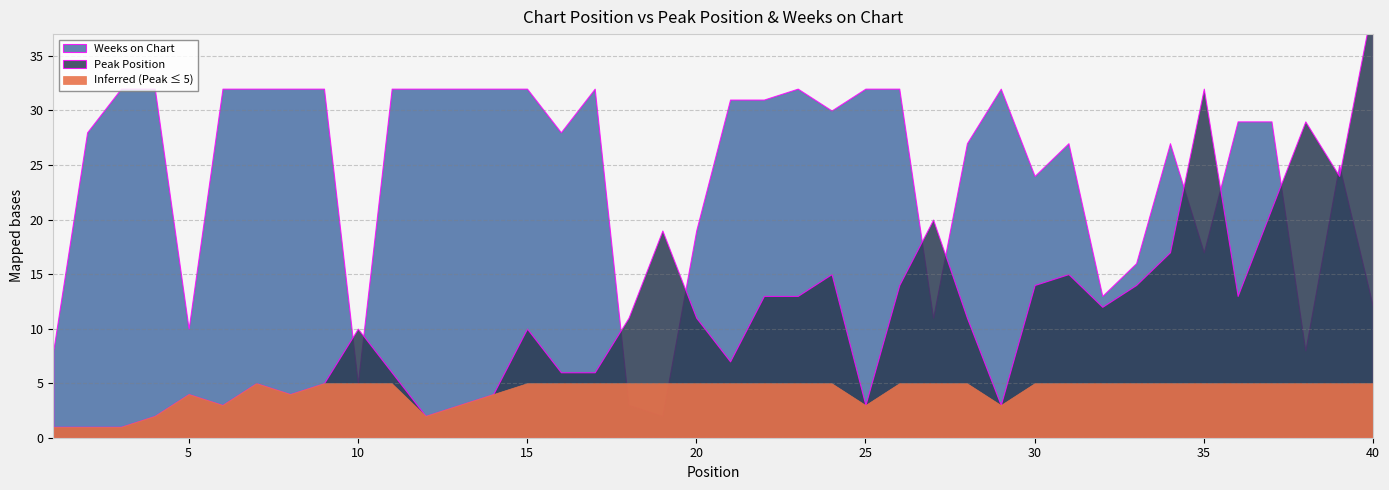

True or false: Peak Position and Weeks on Chart intersect in this chart.

True